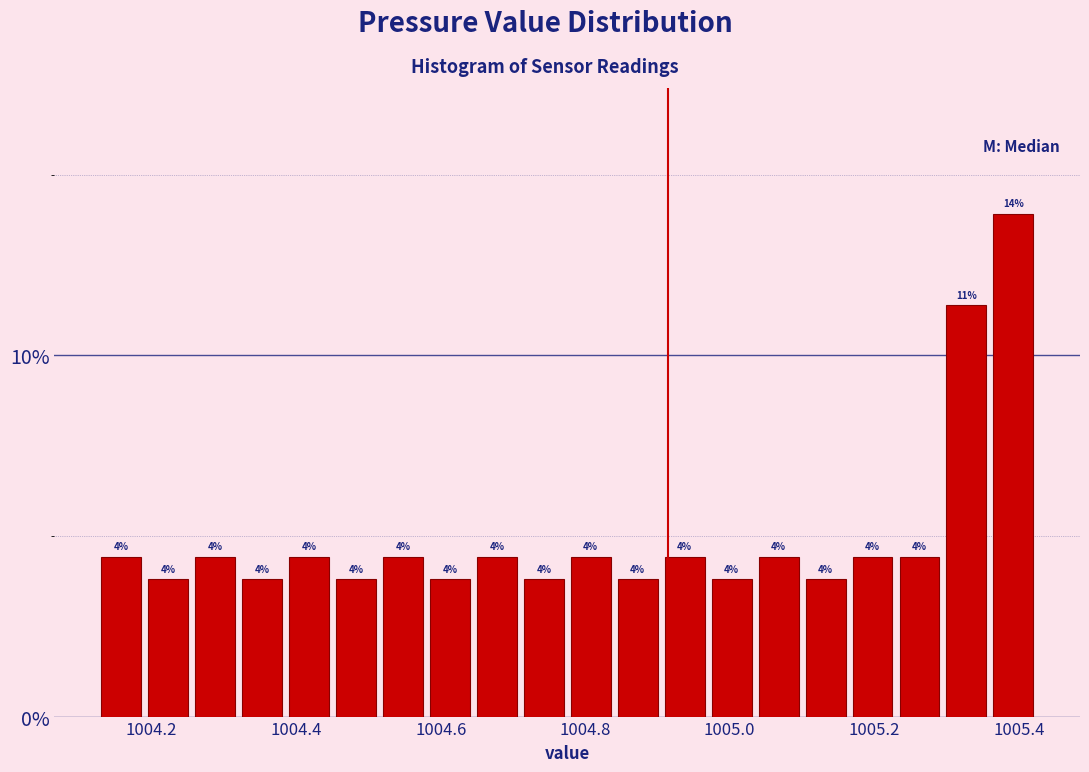

Around what value on the x-axis is the tallest bar? Give the approximate position of its centre, as read against the axis.

1005.40